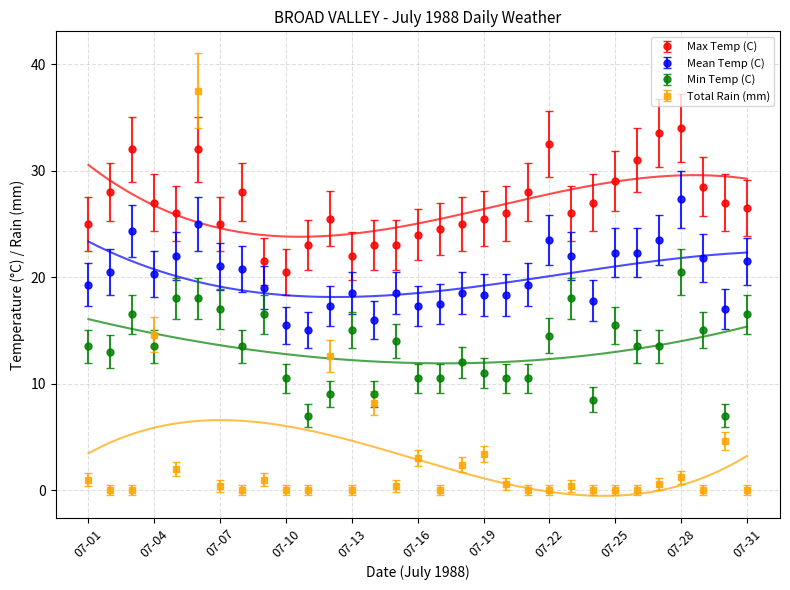

How many lines are shown in the chart?

4